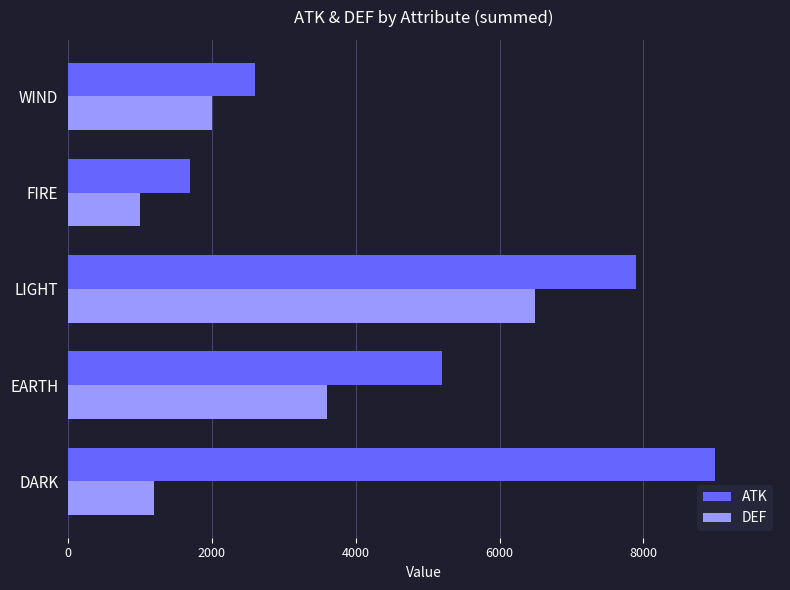

What is the difference between the maximum and minimum values in the ATK series?

7300